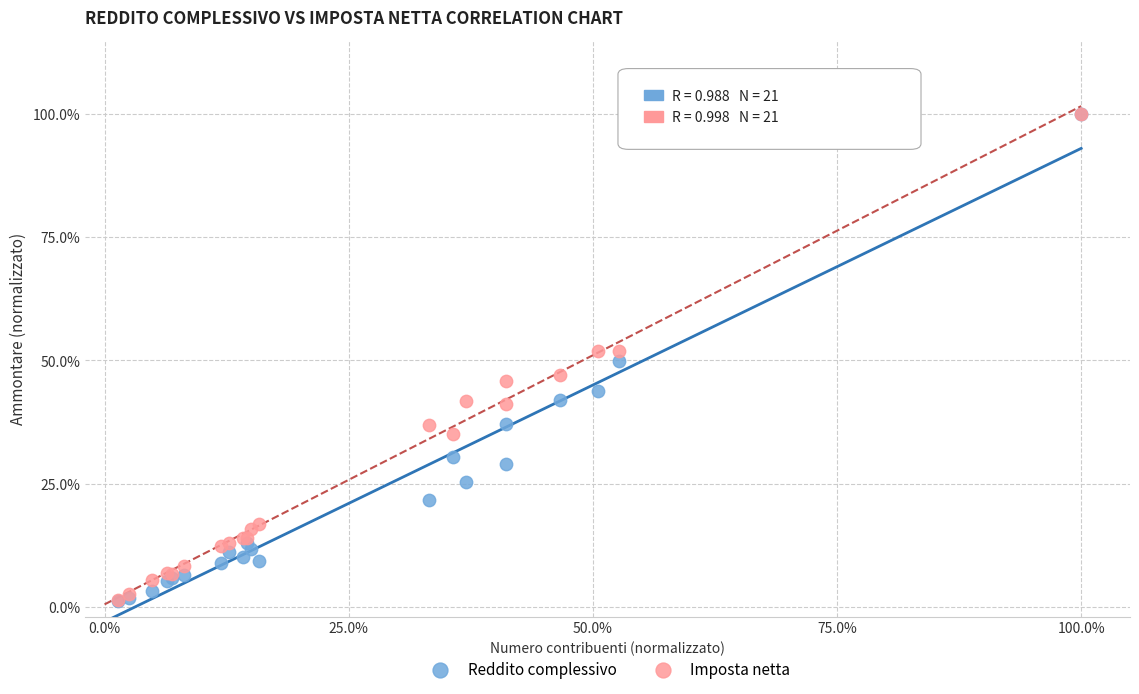

Which series has the widest spread of Y values?

Reddito complessivo